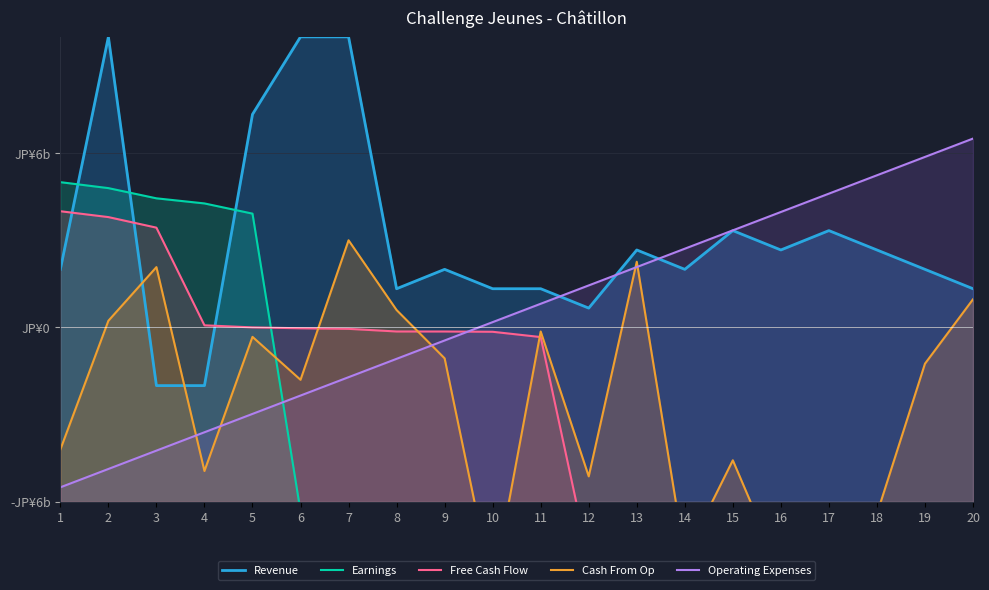

What is the difference between the maximum and minimum values in the Earnings series?

12.0